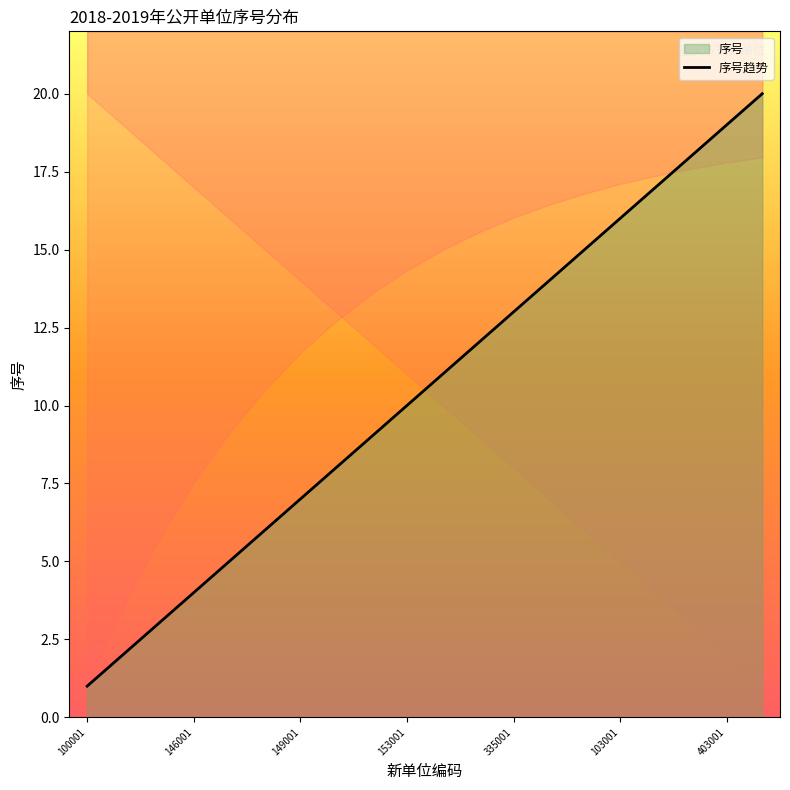

Is it true that 序号趋势 equals 16 at 103001?

True